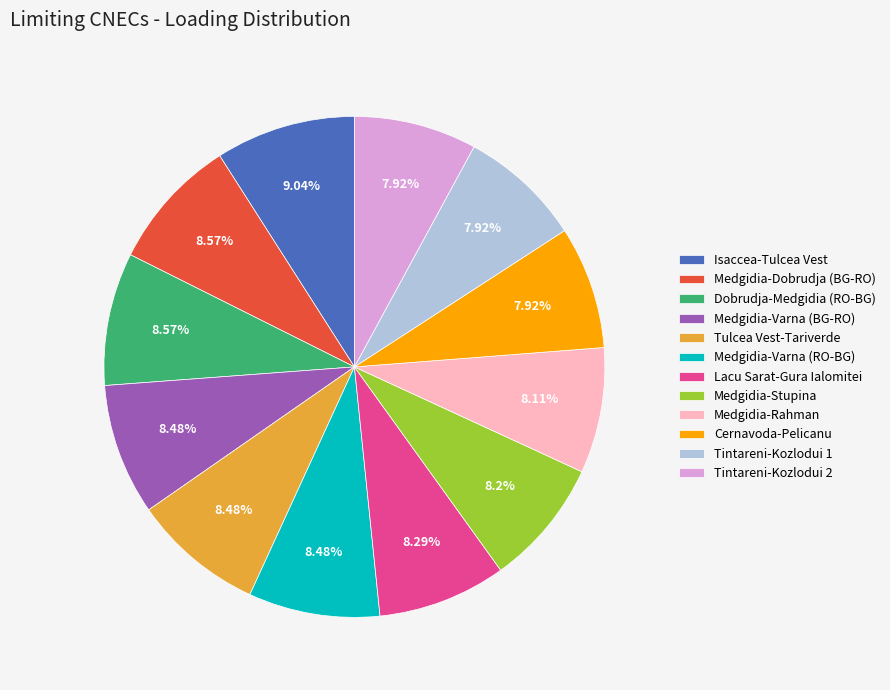

To the nearest percent, what is the difference between the largest and smallest slice percentages?

1%